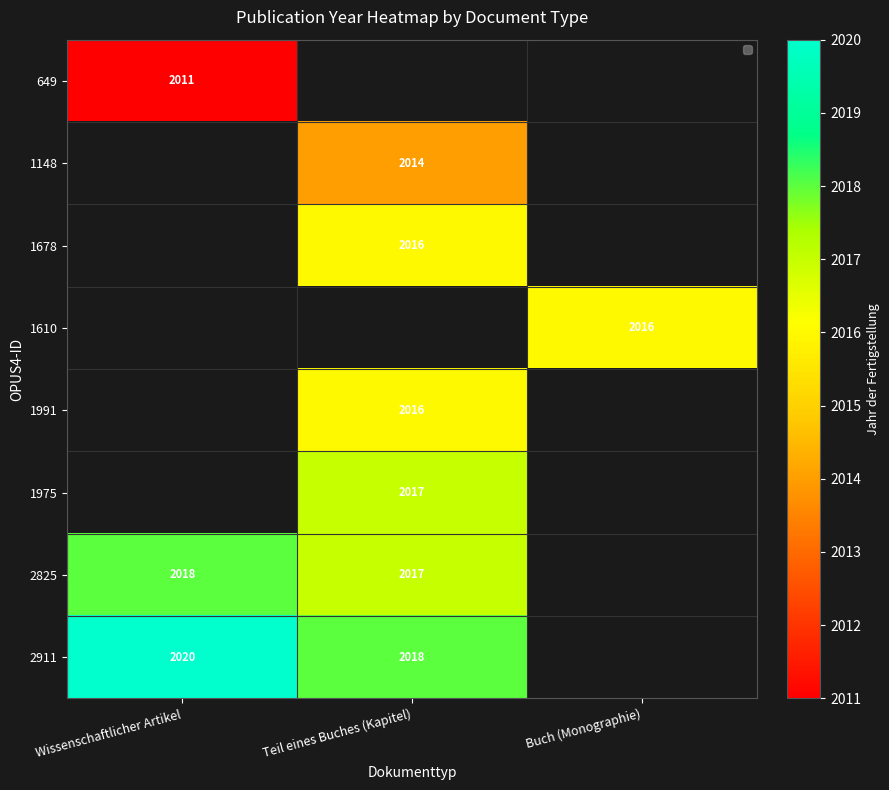

True or false: 1610 has a value of 2016 at Buch (Monographie).

True